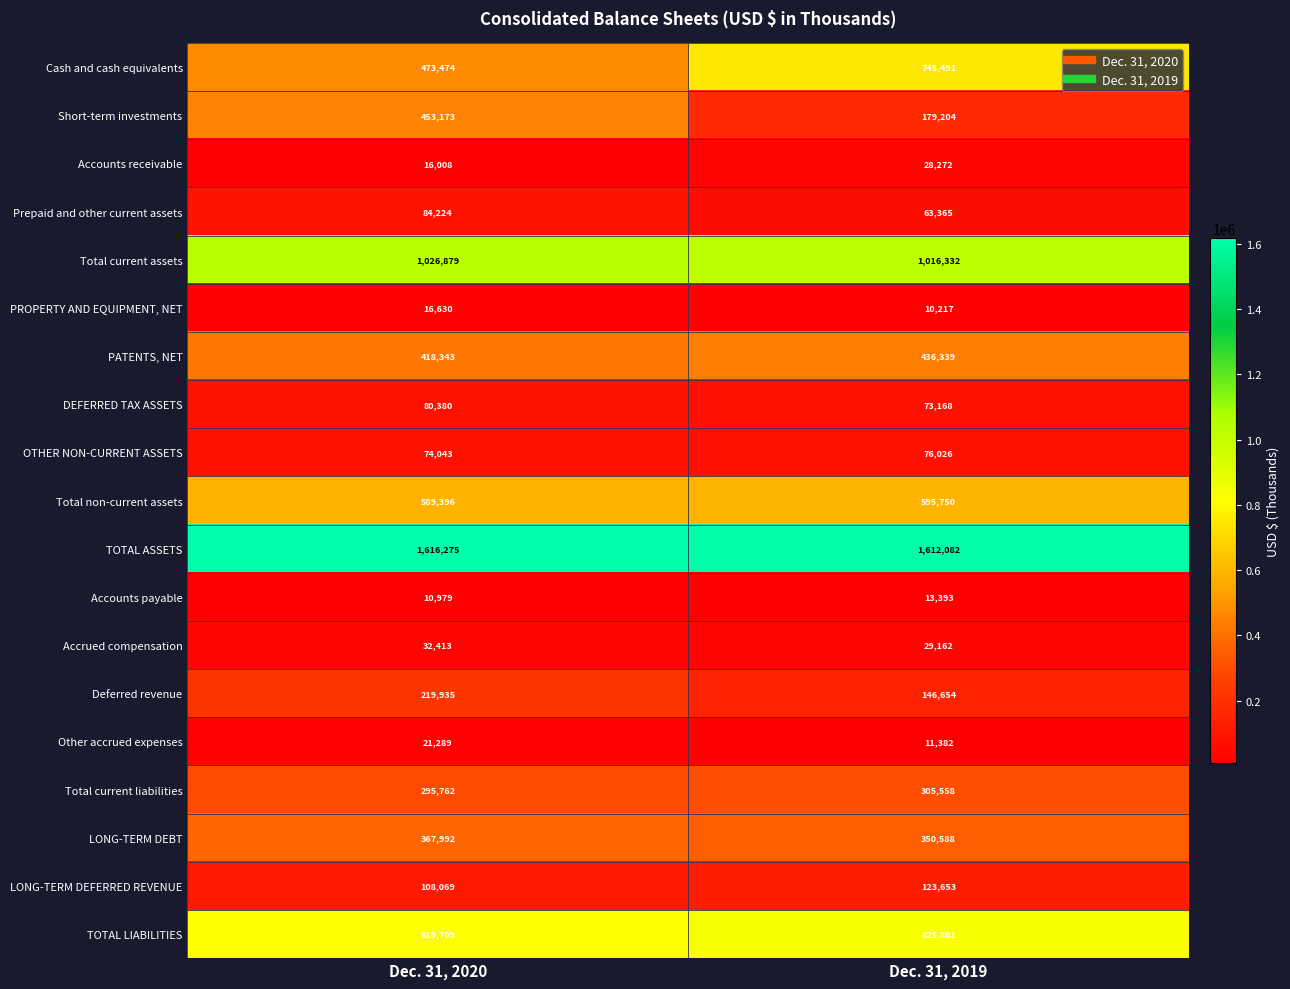

What is the difference between the Accounts receivable values at Dec. 31, 2020 and Dec. 31, 2019?

12264